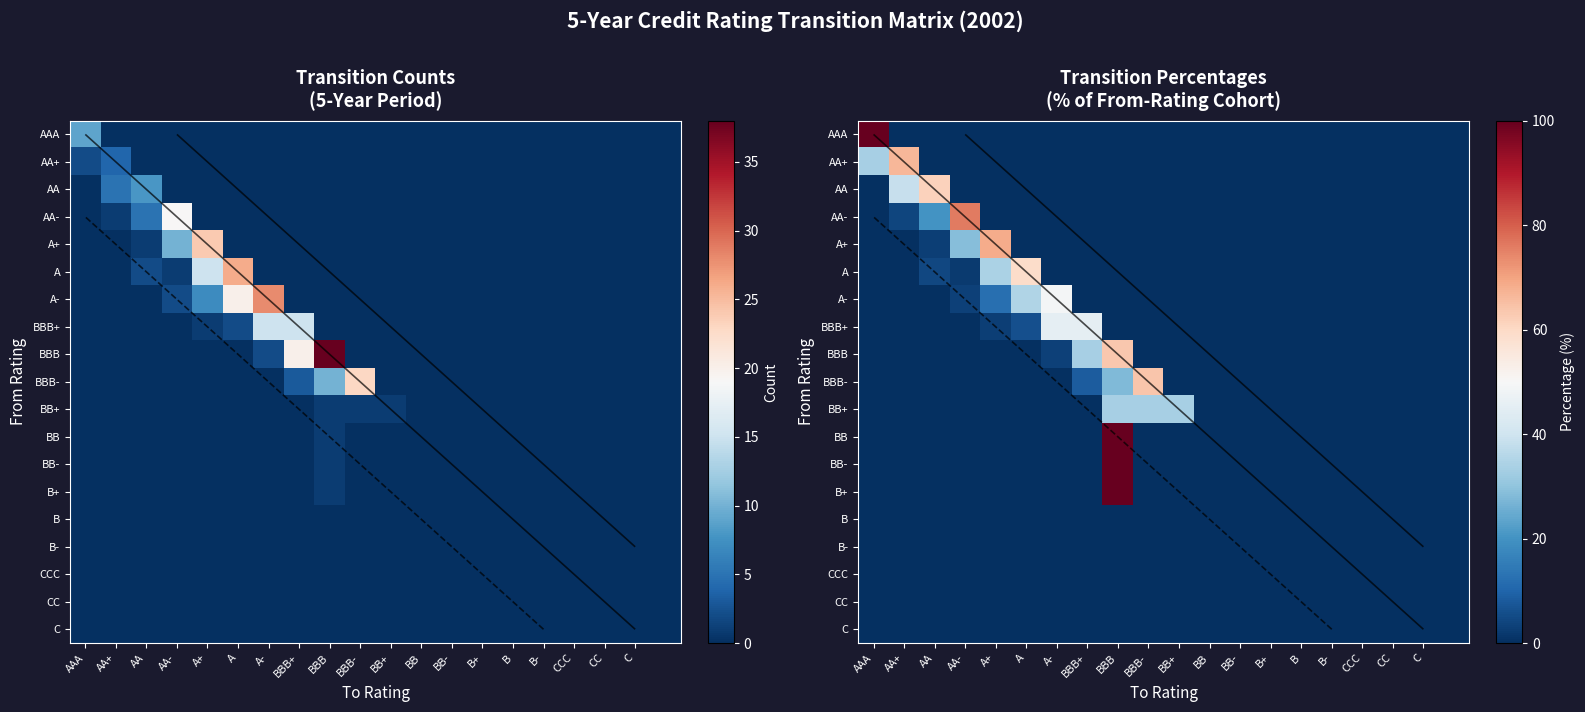

At which category is the sum across all series the highest?

BBB